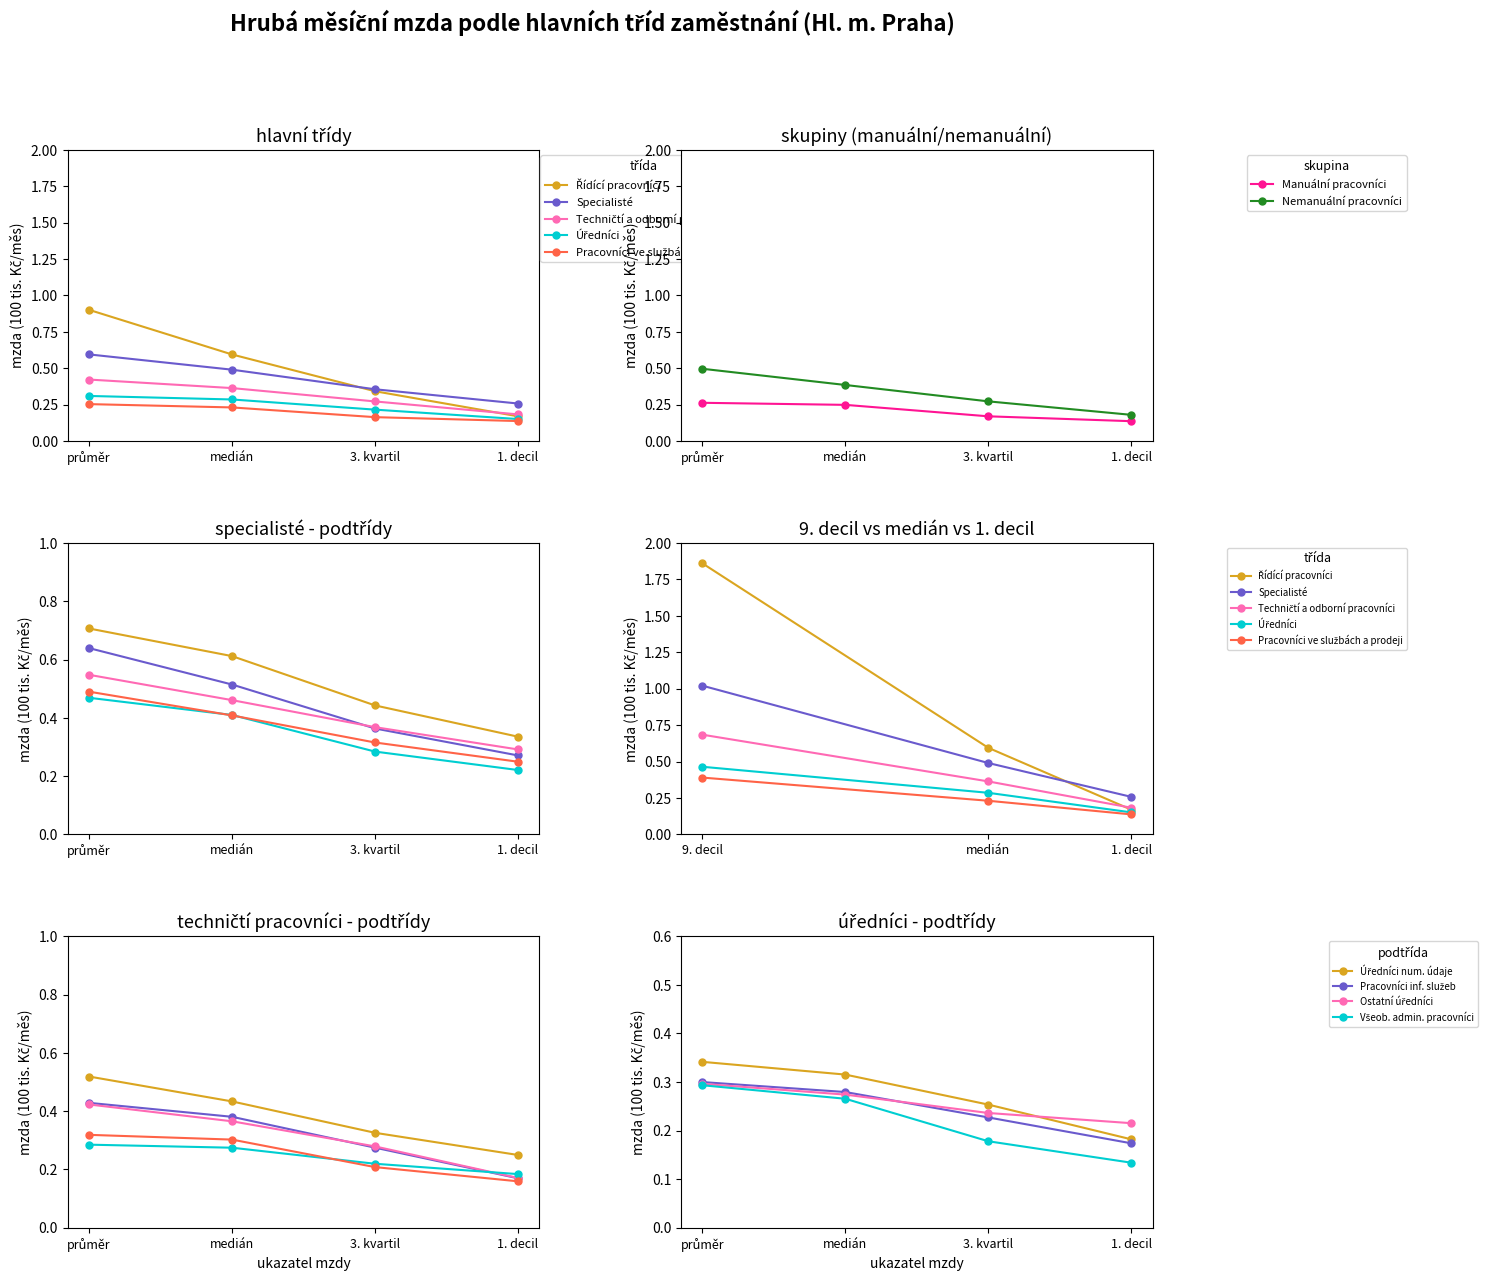

Which category has the highest value across all series?

průměr